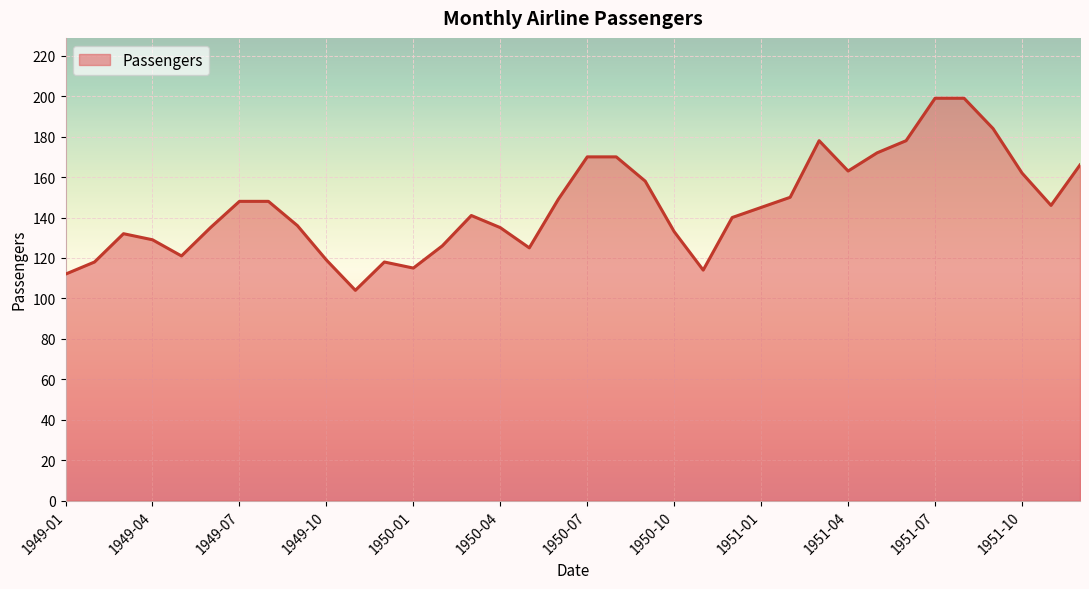

What is the maximum value shown in the chart?

199